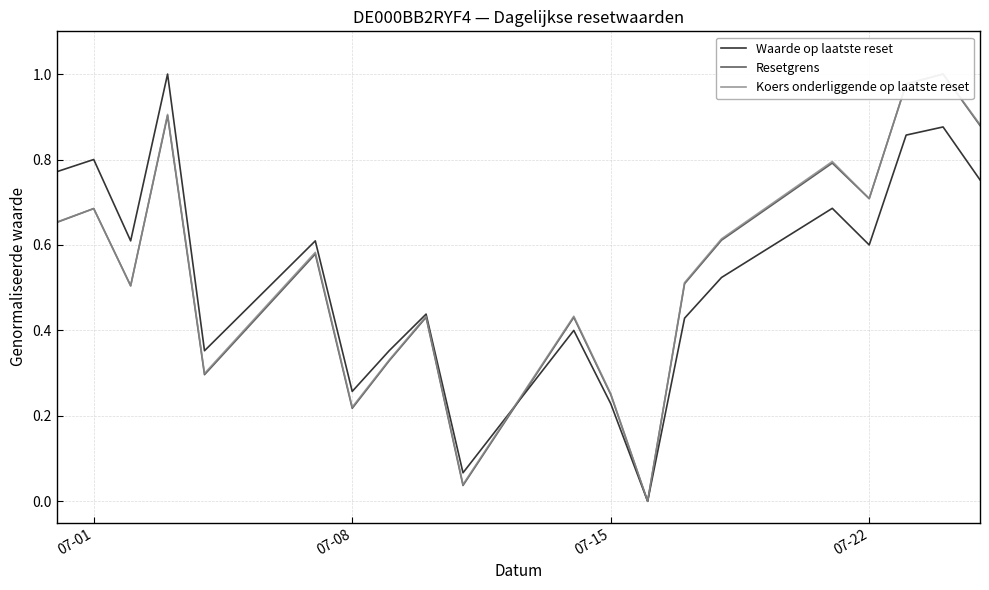

What is the highest value of the Waarde op laatste reset series?

1.0